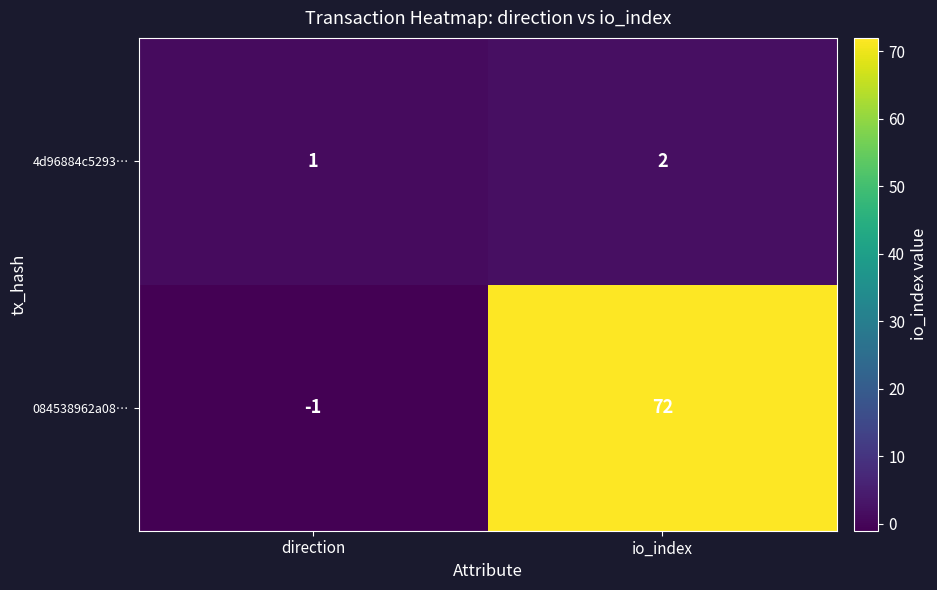

What is the spread (max minus min) of values at direction?

2